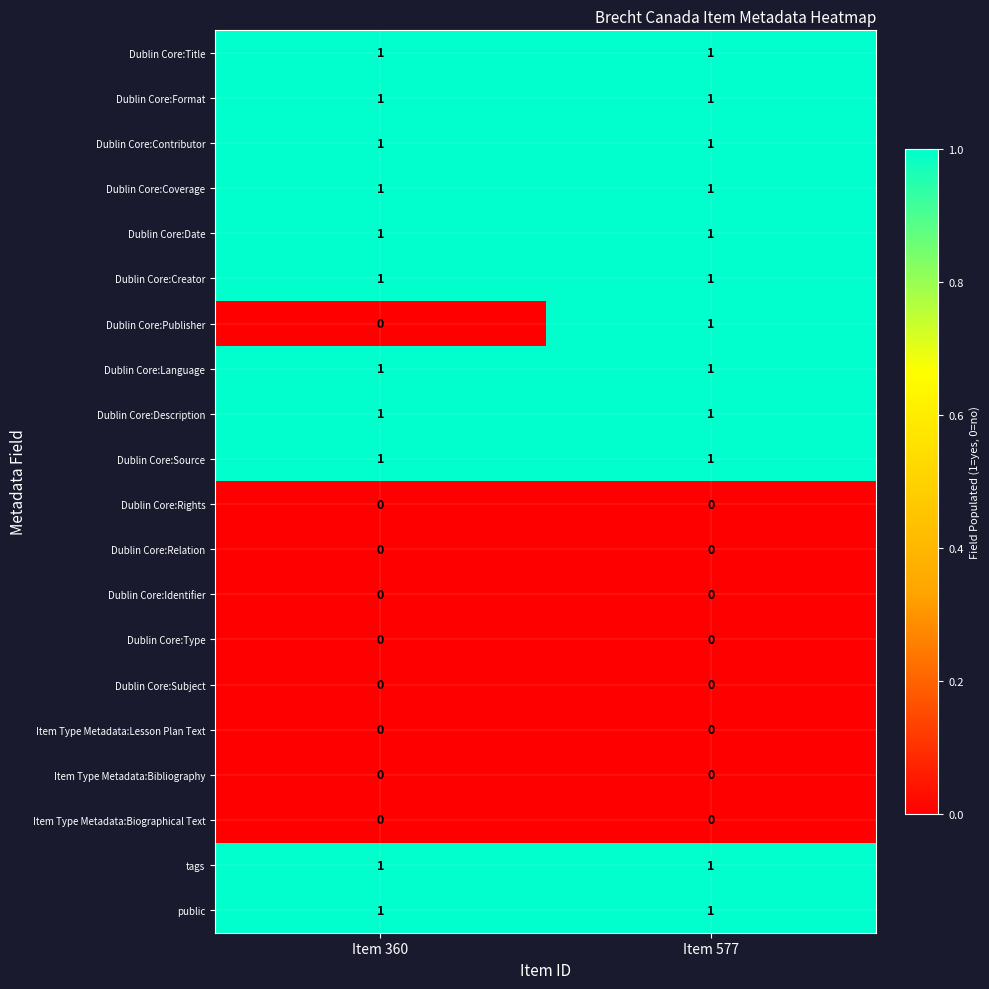

The value of tags at Item 577 is 0. True or false?

False